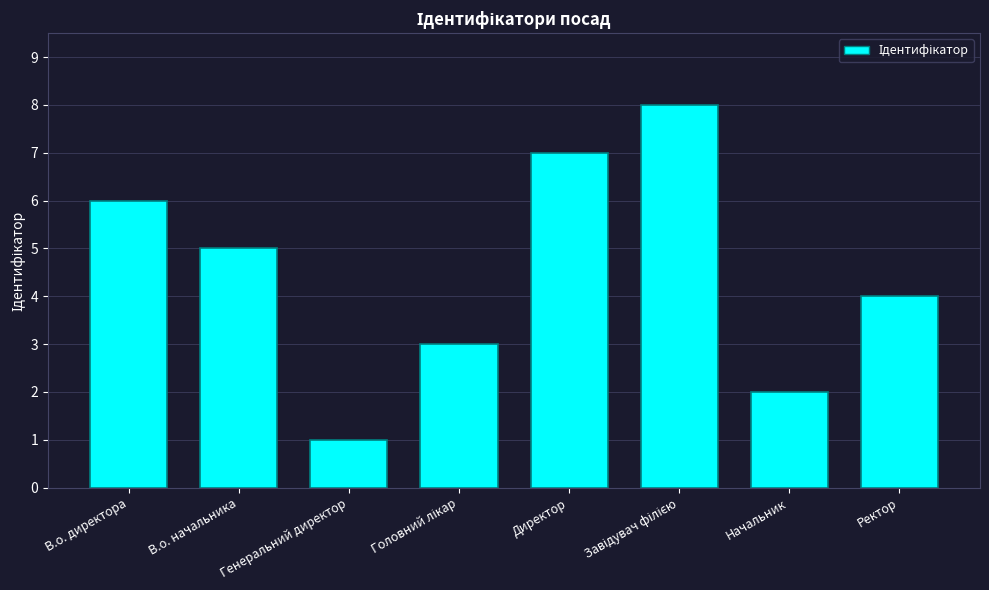

The chart shows a value of 0 at Генеральний директор. True or false?

False